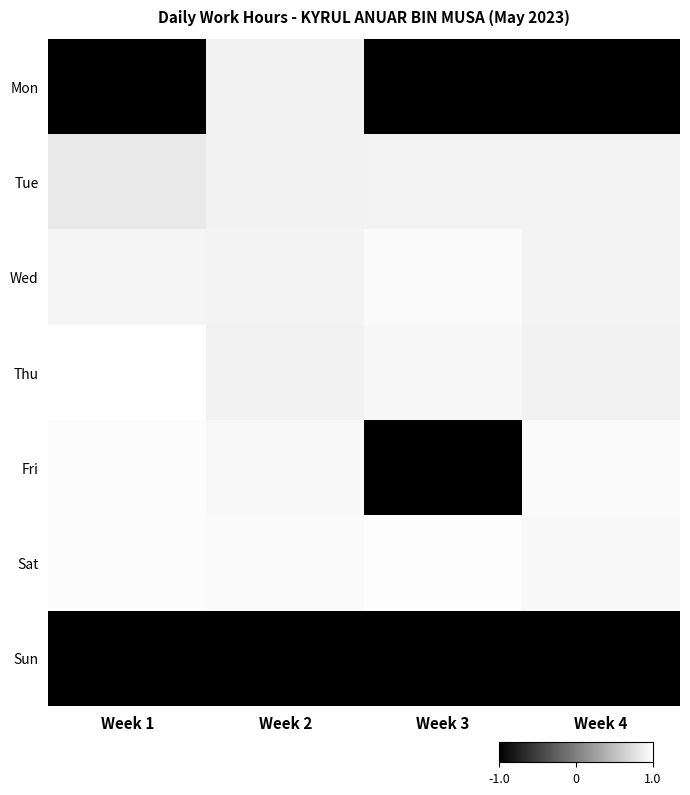

Which label corresponds to the largest value in the chart?

Week 1